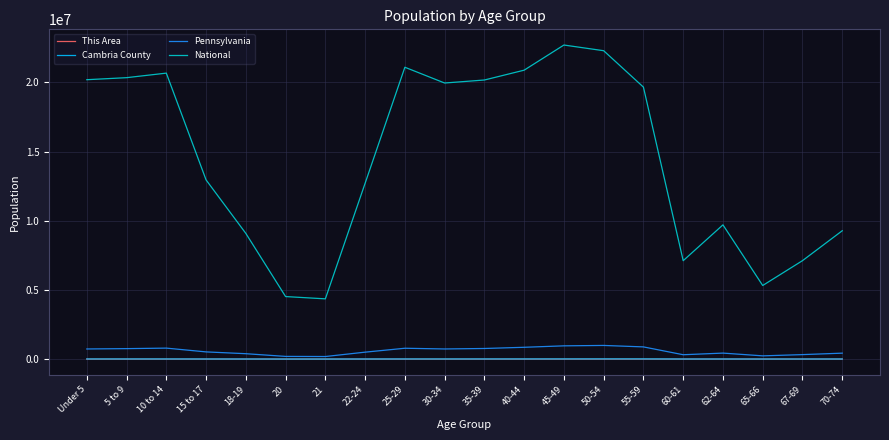

True or false: Cambria County and National cross at least once.

False